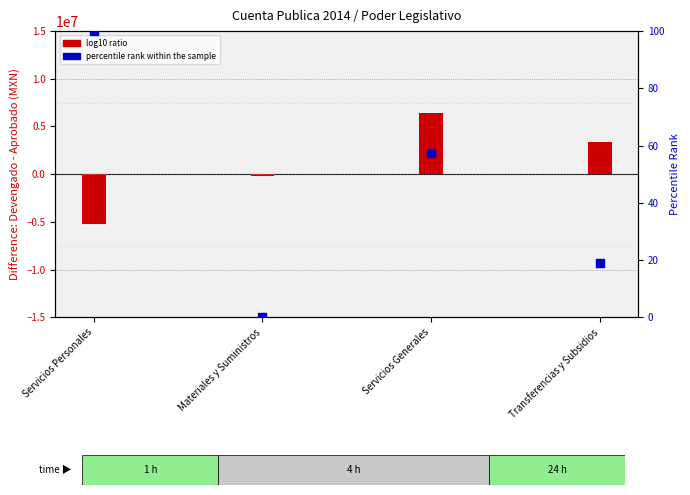

What is the total value across all series at Servicios Personales?

-5187294.0